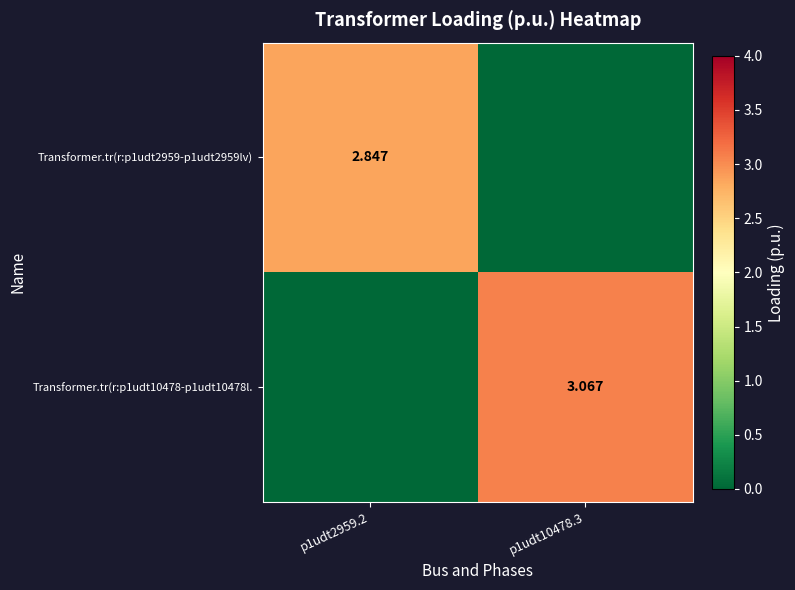

Which series has the largest total across all categories?

Transformer.tr(r:p1udt10478-p1udt10478l.